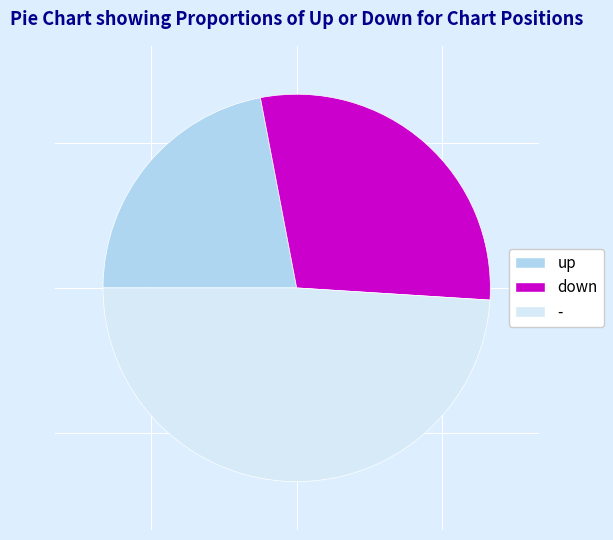

Which has a higher value, down or up?

down